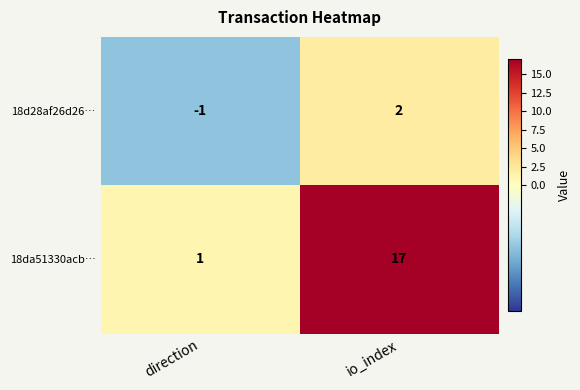

What is the maximum value shown in the chart?

17